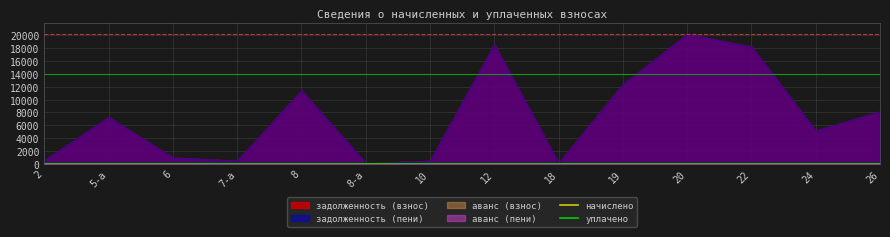

At which label does задолженность (взнос) reach its minimum?

8-а